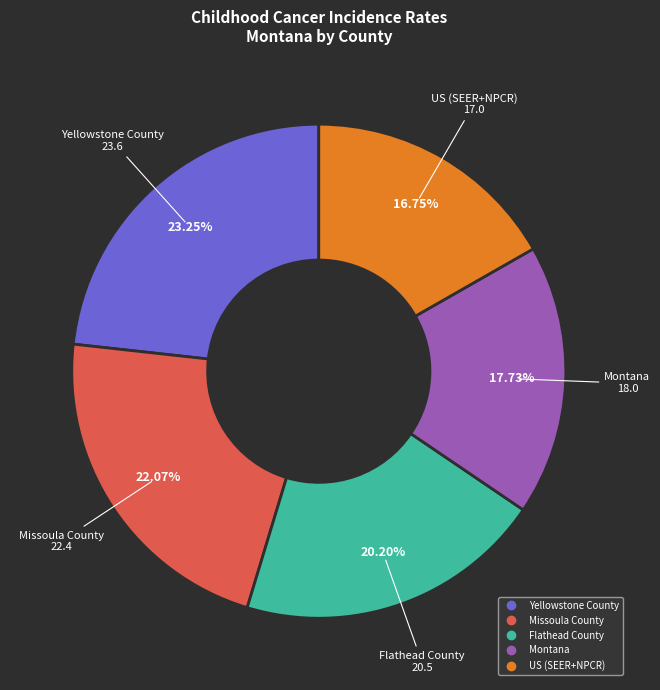

What is the smallest slice in the pie chart?

US (SEER+NPCR)